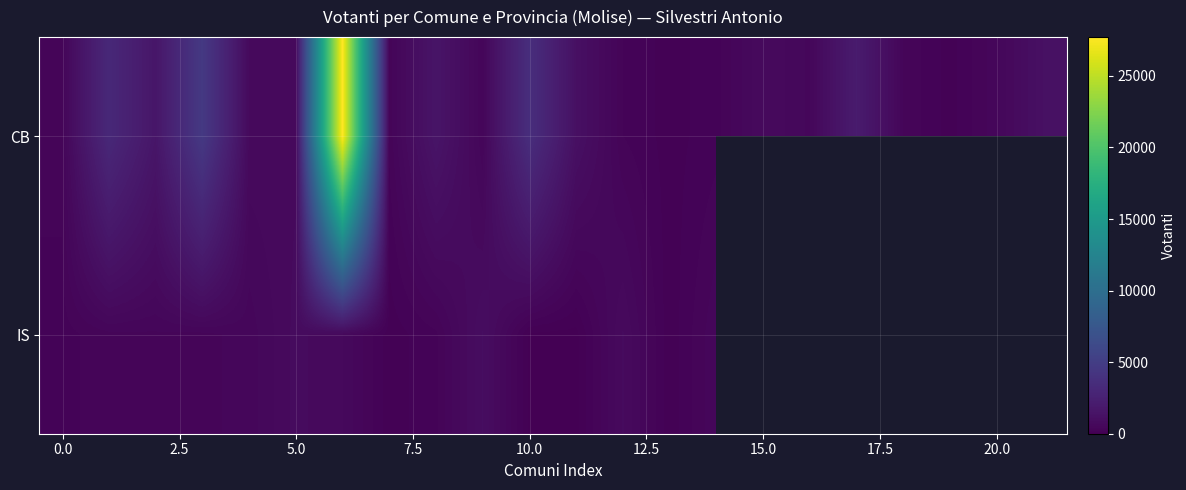

What is the difference between the maximum and minimum values in the IS series?

916.0